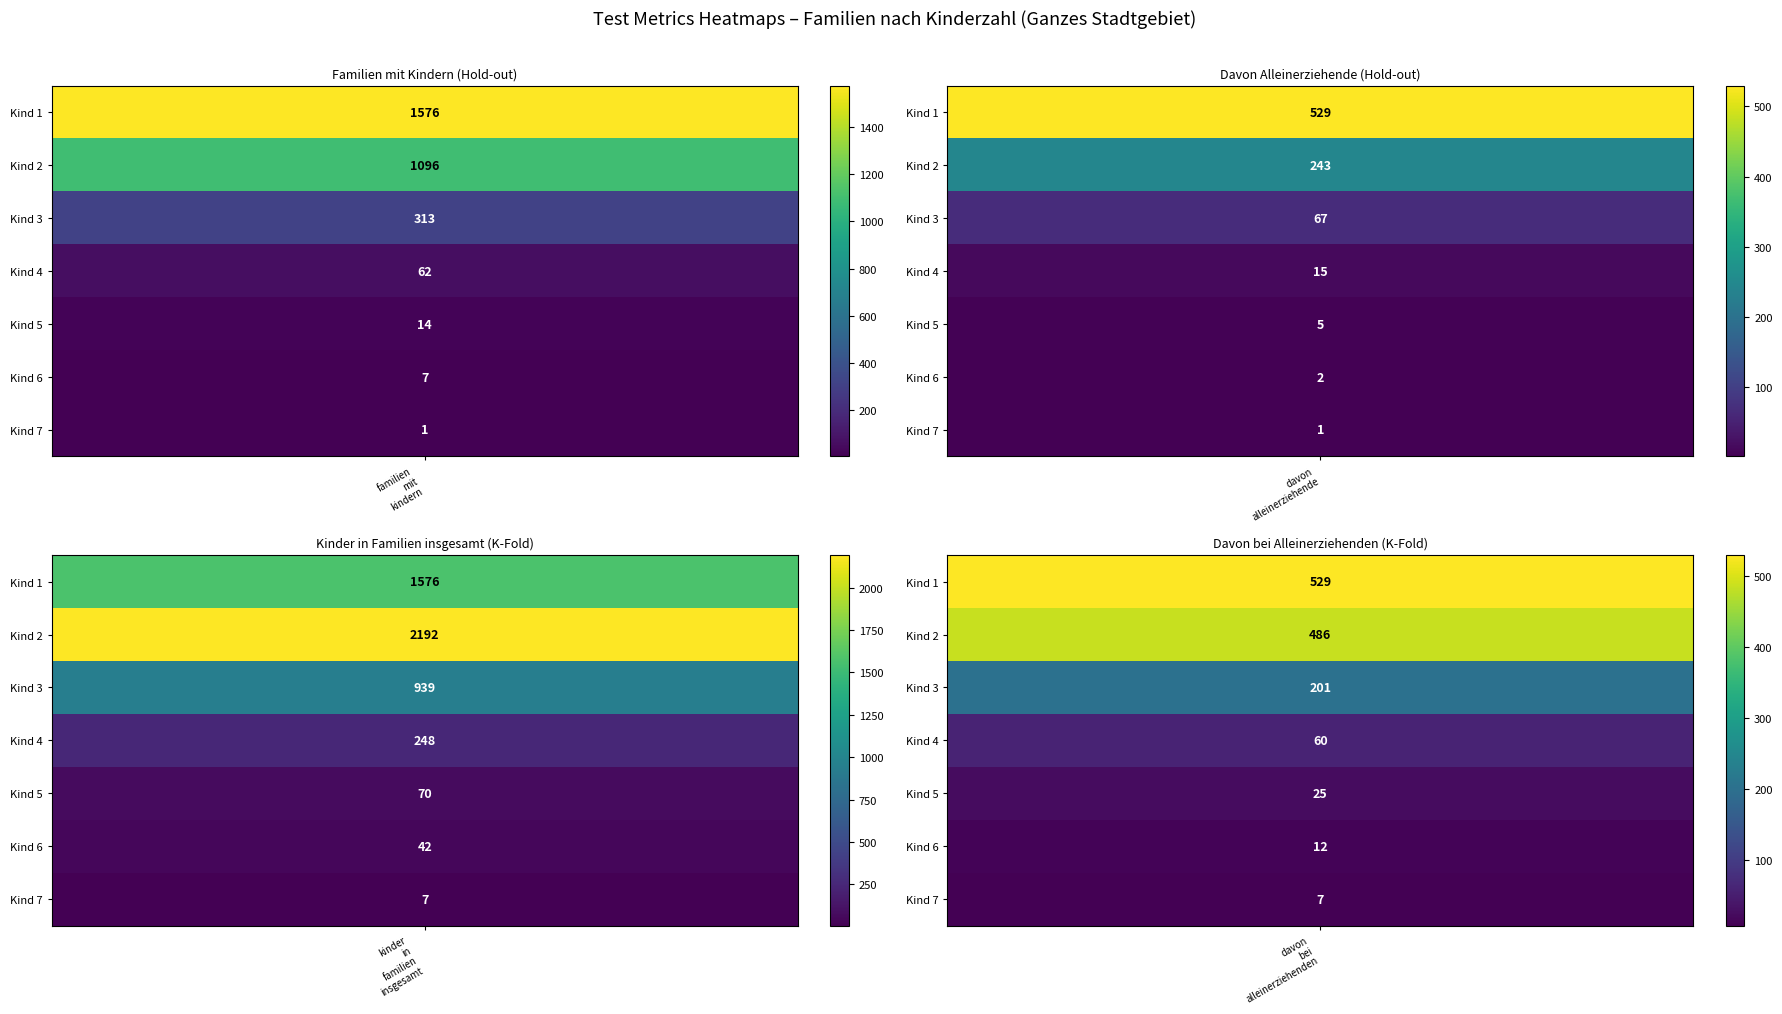

What is the sum of all davon_bei_alleinerziehenden values?

1320